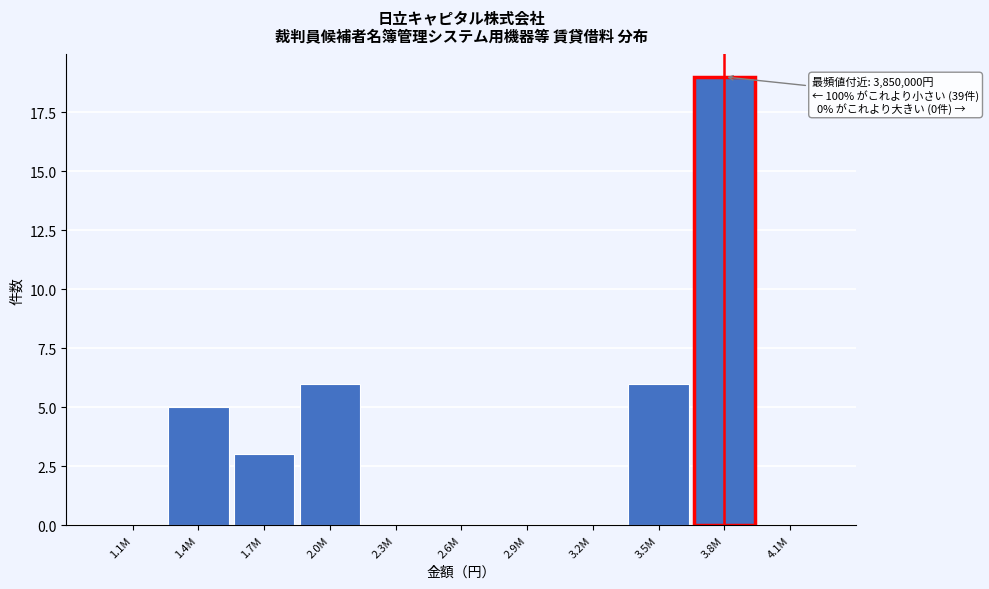

Reading left to right, what are all the values shown in this chart?

1.1M=0	1.4M=5	1.7M=3	2.0M=6	2.3M=0	2.6M=0	2.9M=0	3.2M=0	3.5M=6	3.8M=19	4.1M=0